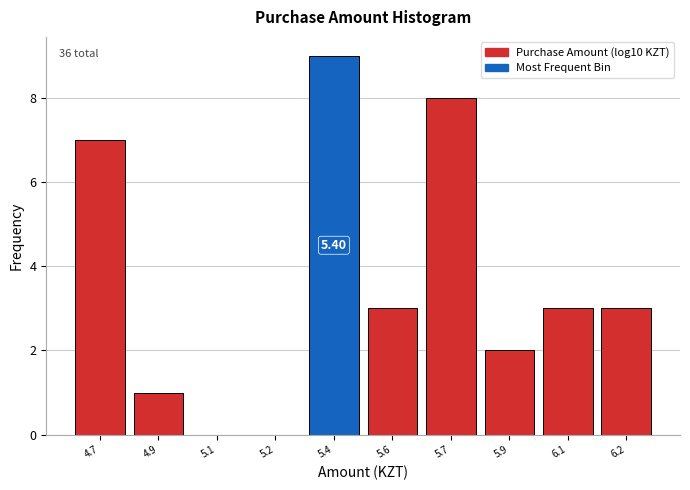

What is the sum of all values?

36